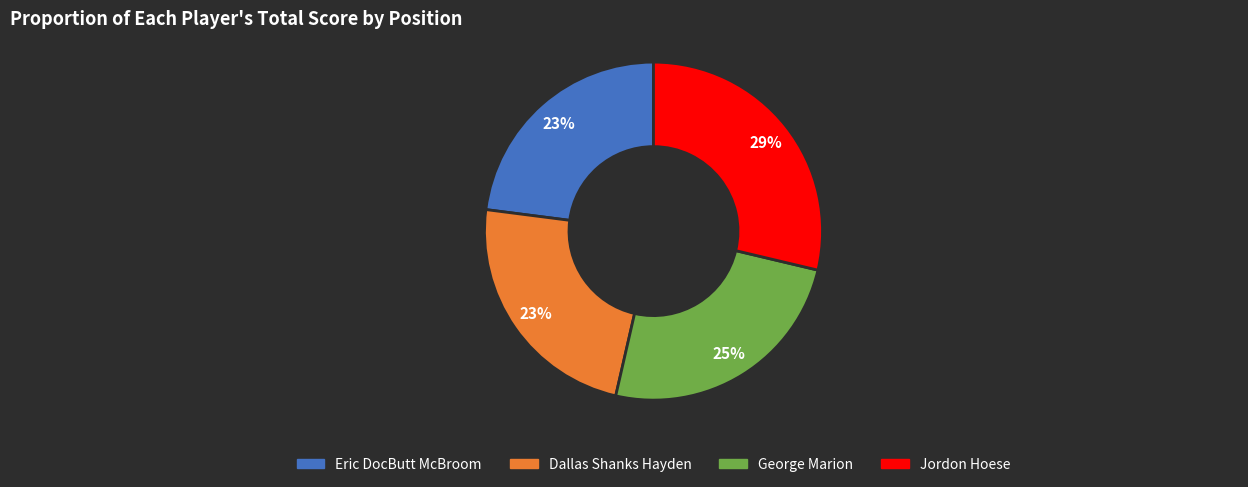

Does Dallas Shanks Hayden represent more than half of the total?

No